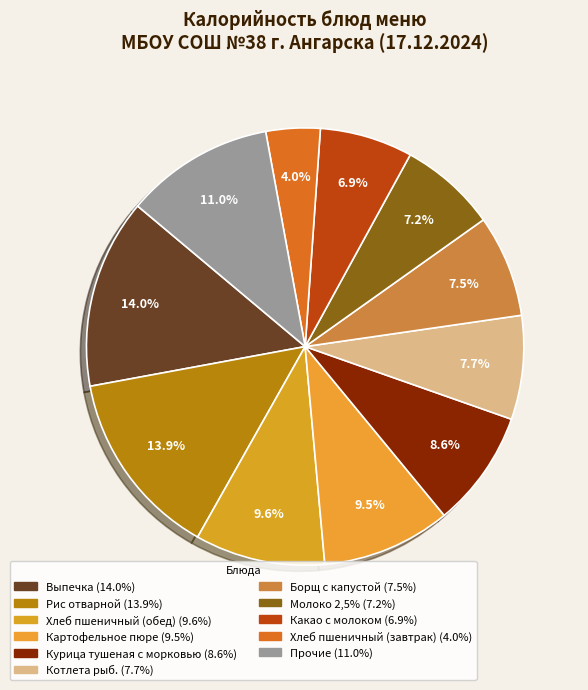

To the nearest percent, what is the difference between the largest and smallest slice percentages?

10%